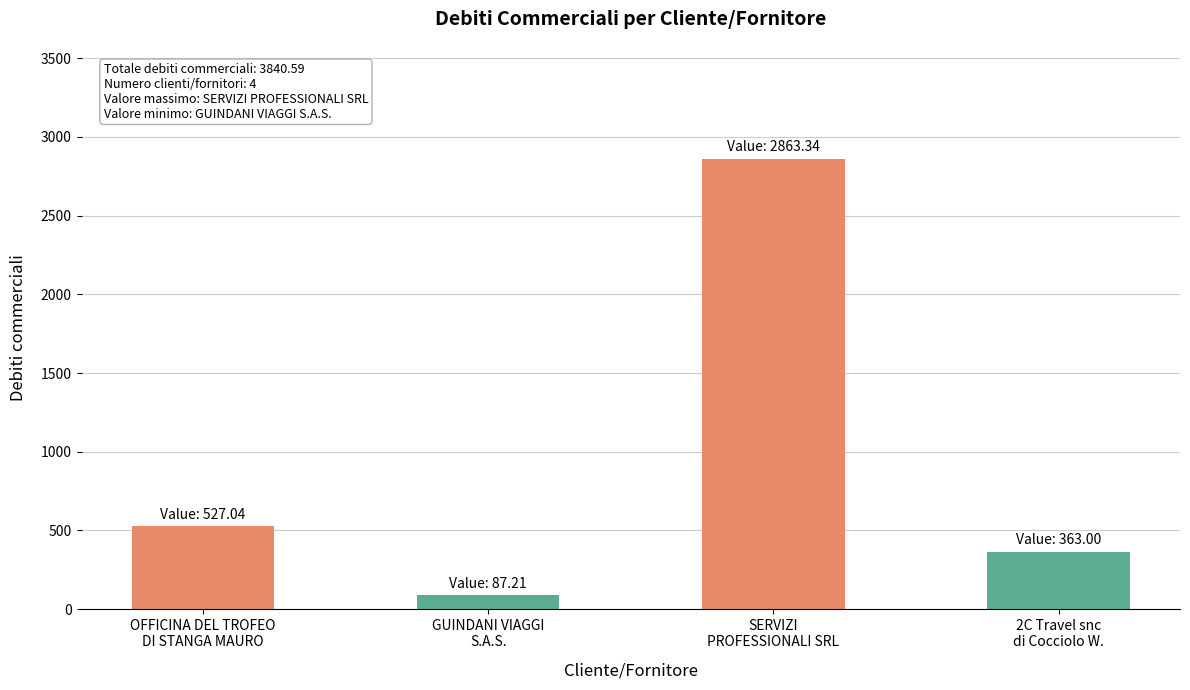

What is the difference between the maximum and minimum values?

2776.1